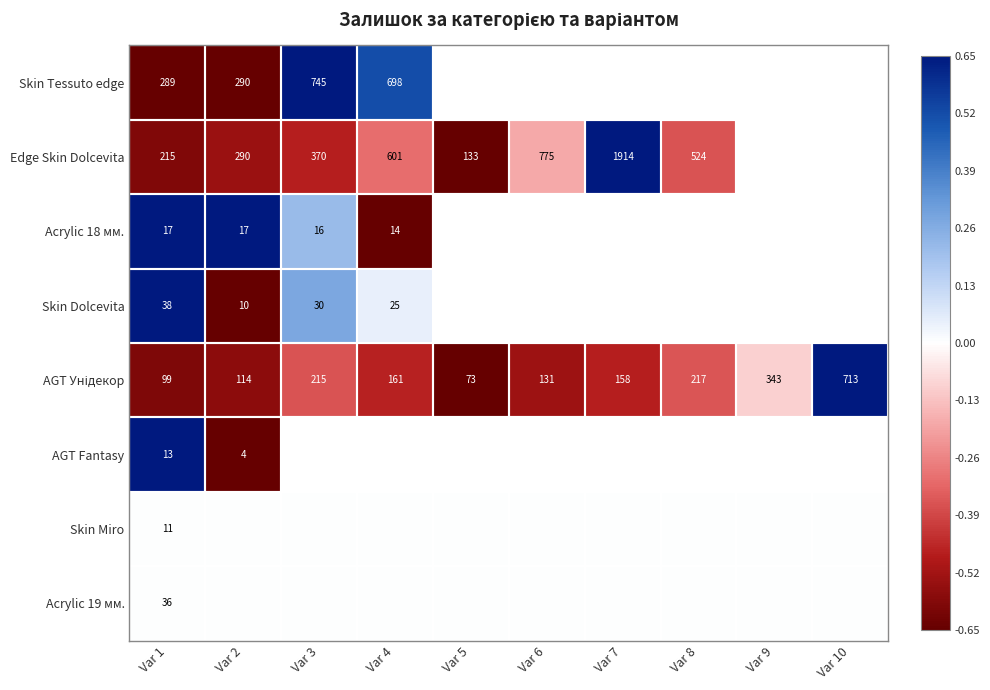

What is the maximum value for AGT Fantasy?

0.7